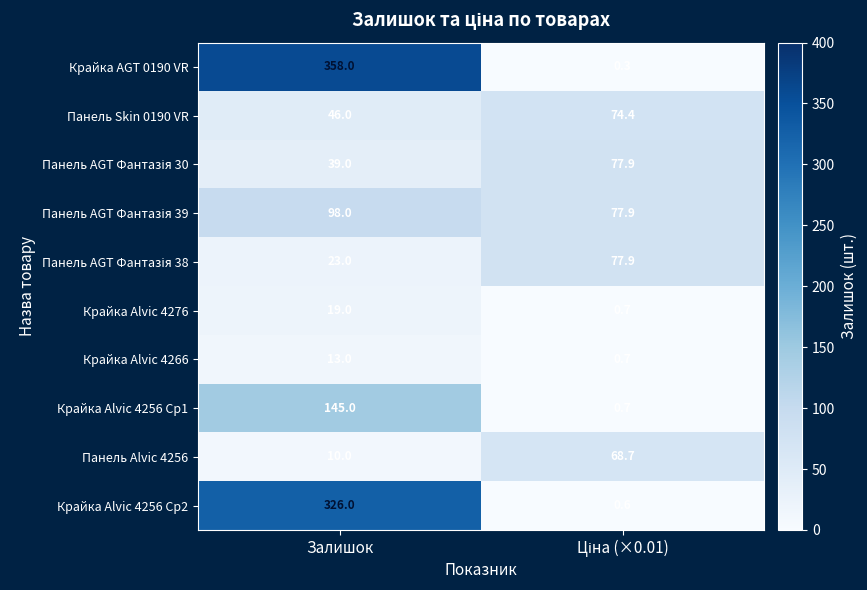

Which series has the largest total across all categories?

Крайка AGT 0190 VR